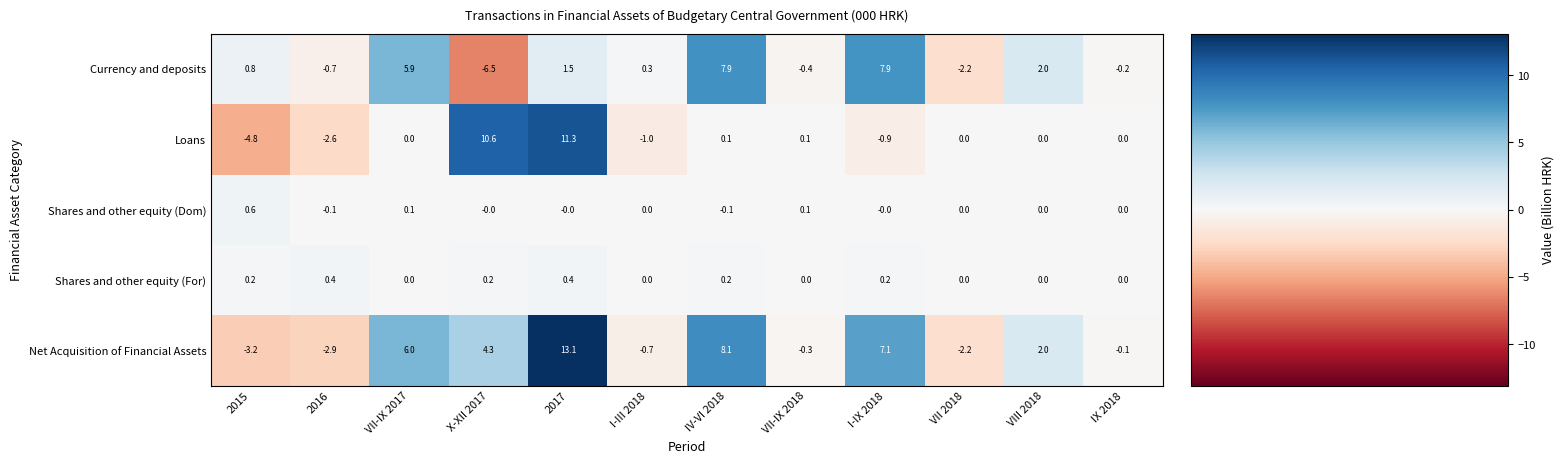

At which category is the sum across all series the highest?

2017